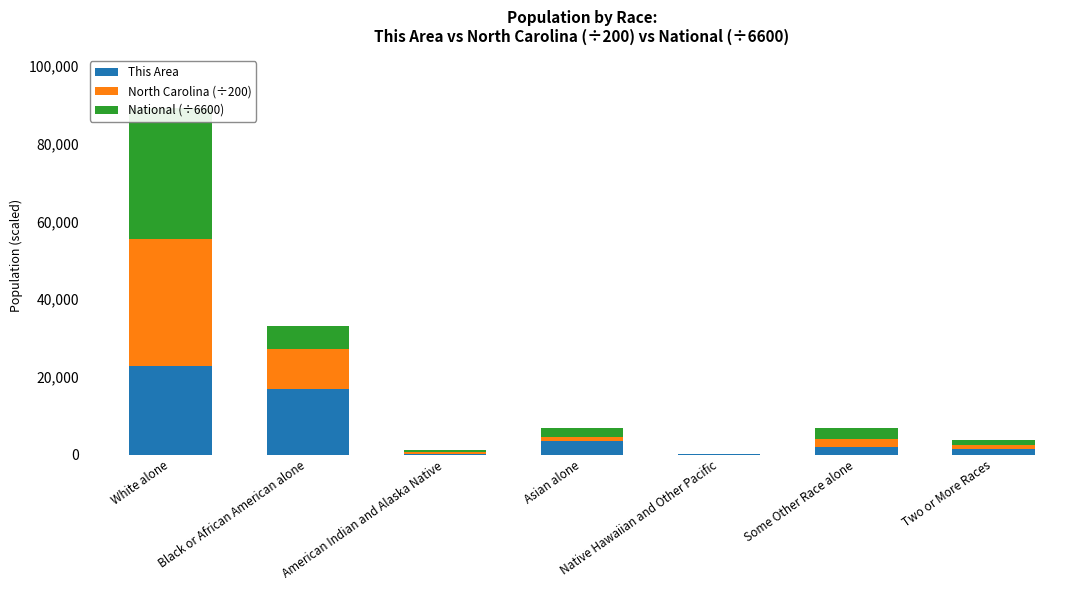

Reading left to right, transcribe all the data shown in this chart.

This Area: 22766.0	16967.0	166.0	3470.0	29.0	1910.0	1352.0
North Carolina (÷200): 32644.8	10243.1	610.5	1044.8	33.0	2070.2	1031.0
National (÷6600): 33871.7	5898.4	444.3	2223.4	81.8	2895.1	1365.0